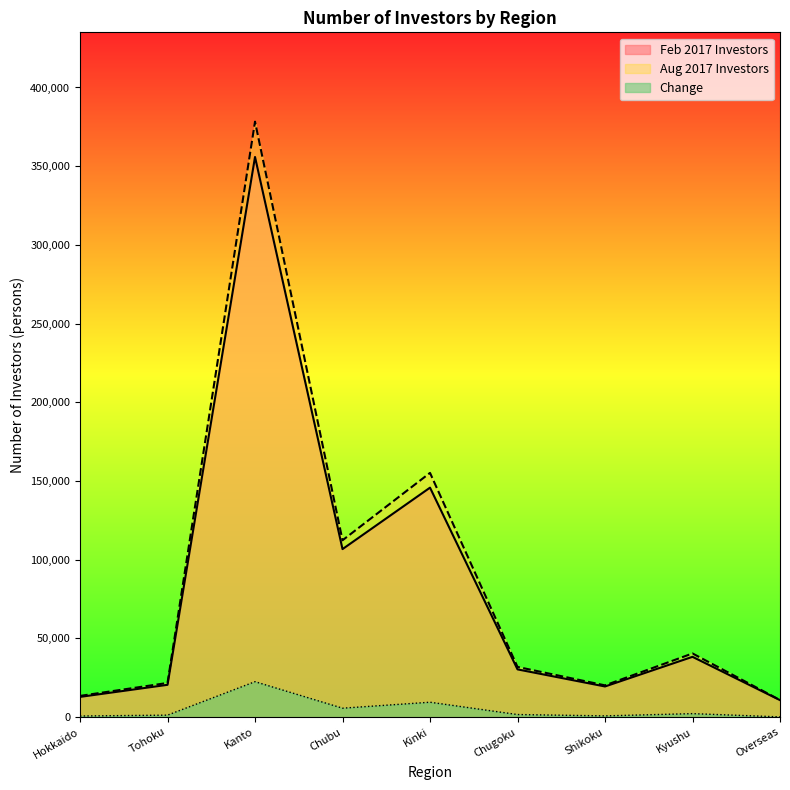

What is the difference between the maximum and minimum values in the Change series?

22374